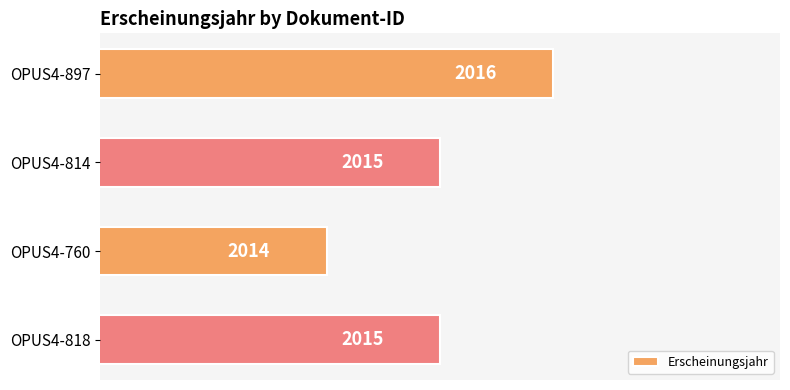

Count the values in the range 2015 to 2016.

3